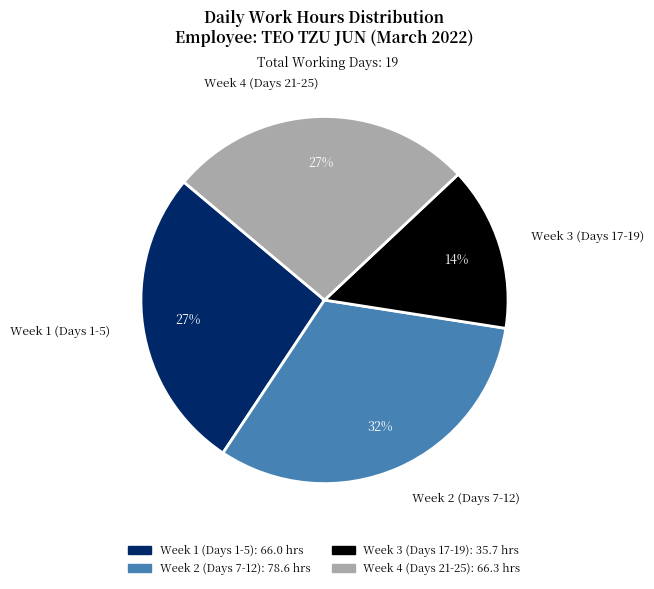

How many slices are in this pie chart?

4